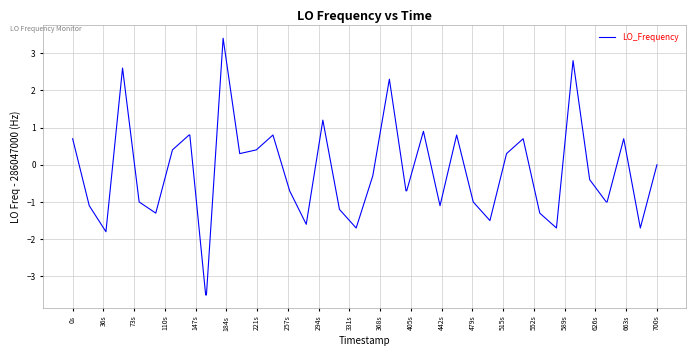

What is the difference between the maximum and minimum values?

6.9